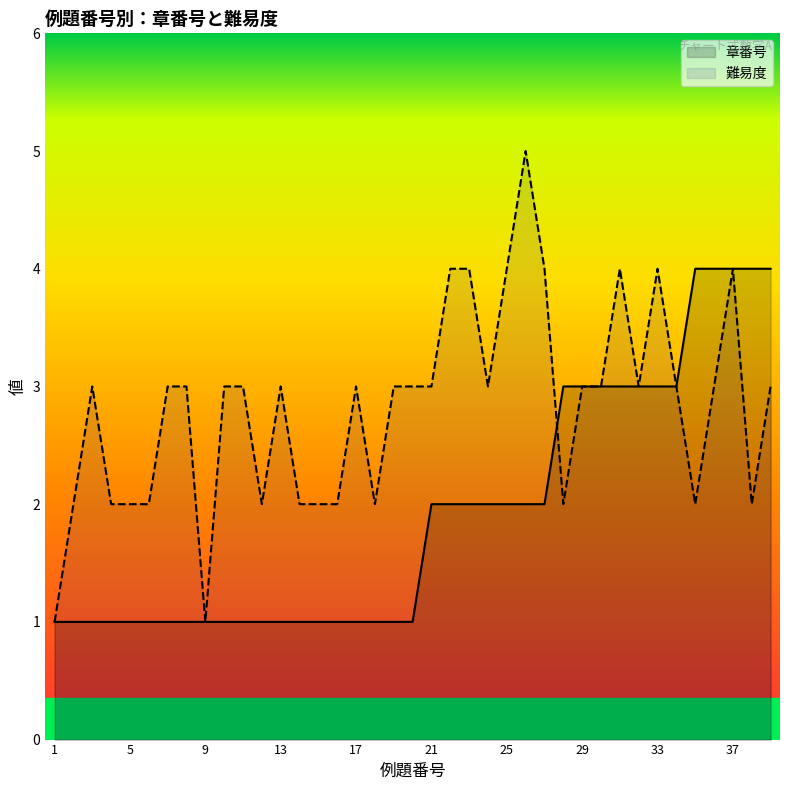

Which series has the largest total across all categories?

難易度